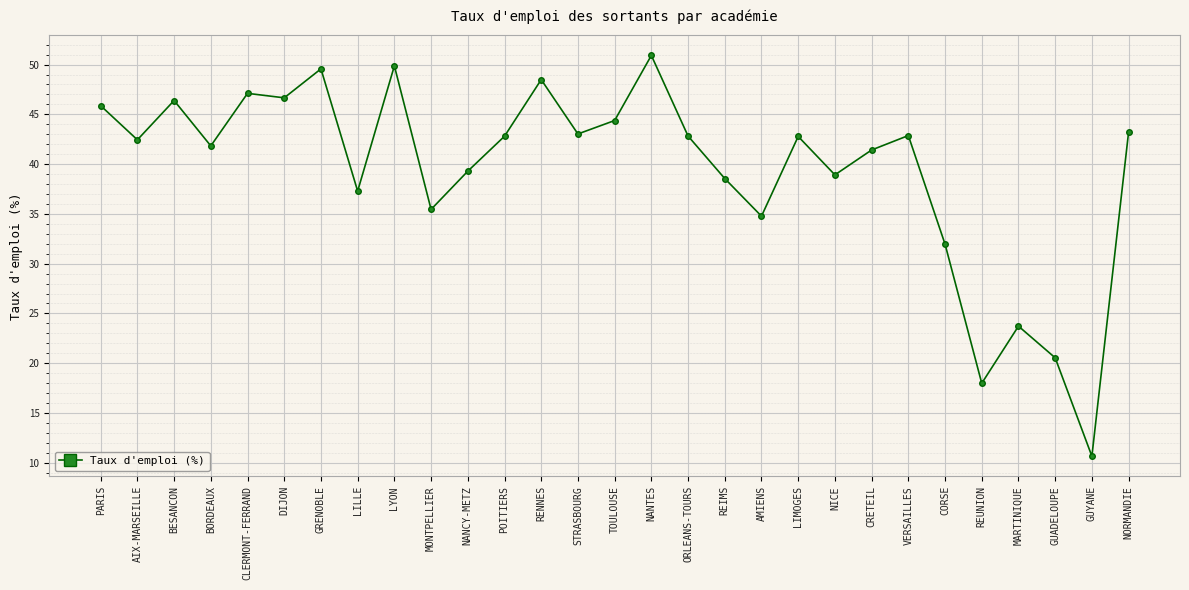

What is the ratio of the value at MONTPELLIER to the value at POITIERS?

0.8